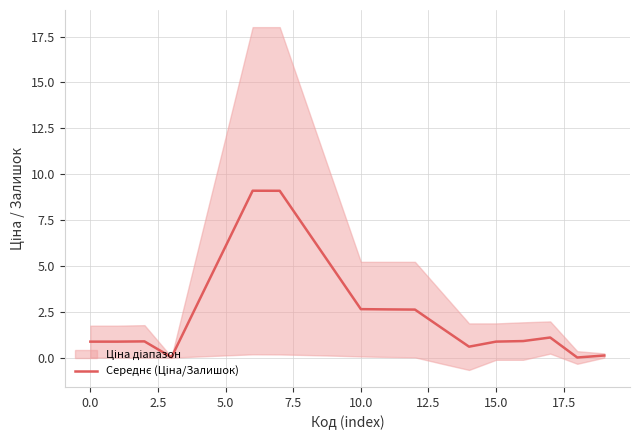

How many interior local valleys (lower than both neighbors) does the data have?

3